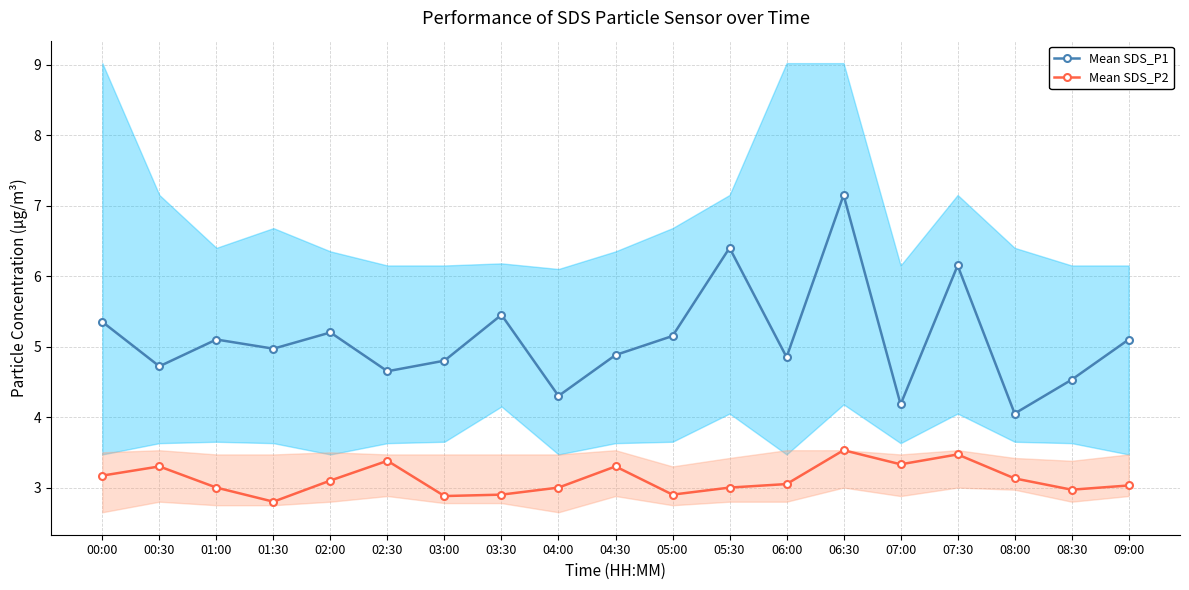

Is the value of Mean SDS_P2 at 08:30 greater than the value of Mean SDS_P1 at 09:00?

No